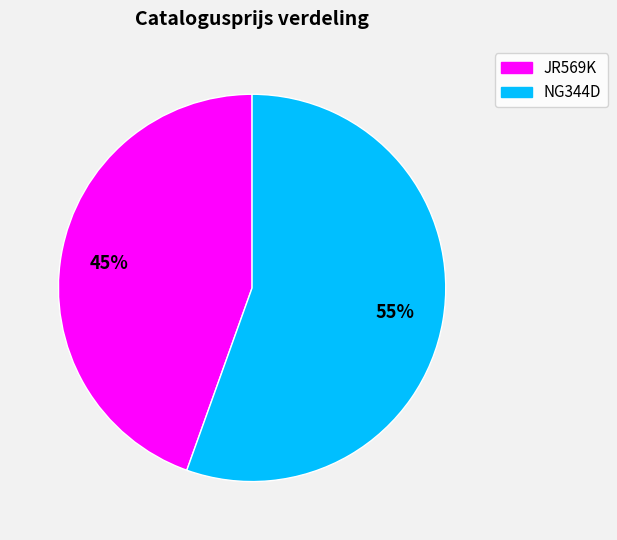

Which category has the smallest portion of the pie?

JR569K